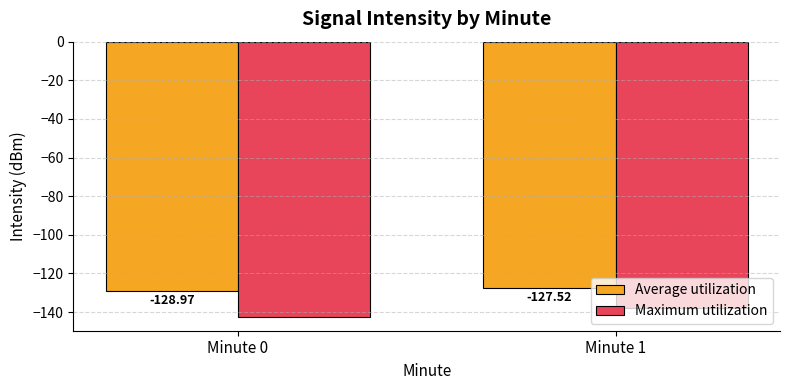

Reading left to right, what are all the values shown in this chart?

Average utilization: Minute 0=-129.0	Minute 1=-127.5
Maximum utilization: Minute 0=-142.6	Minute 1=-137.9